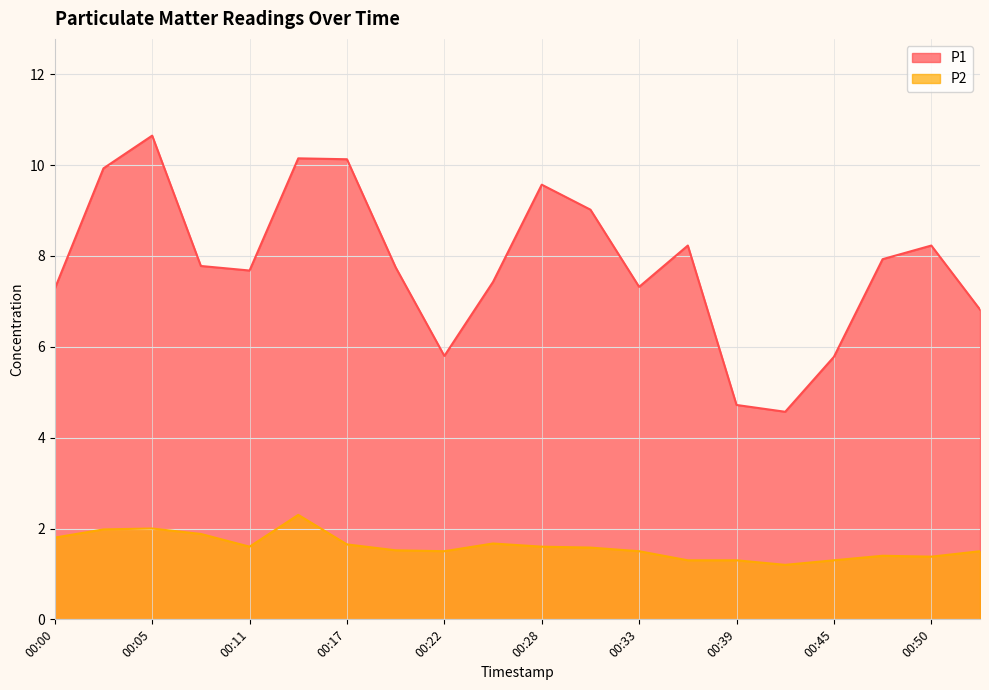

At how many categories does at least one series exceed 1?

20